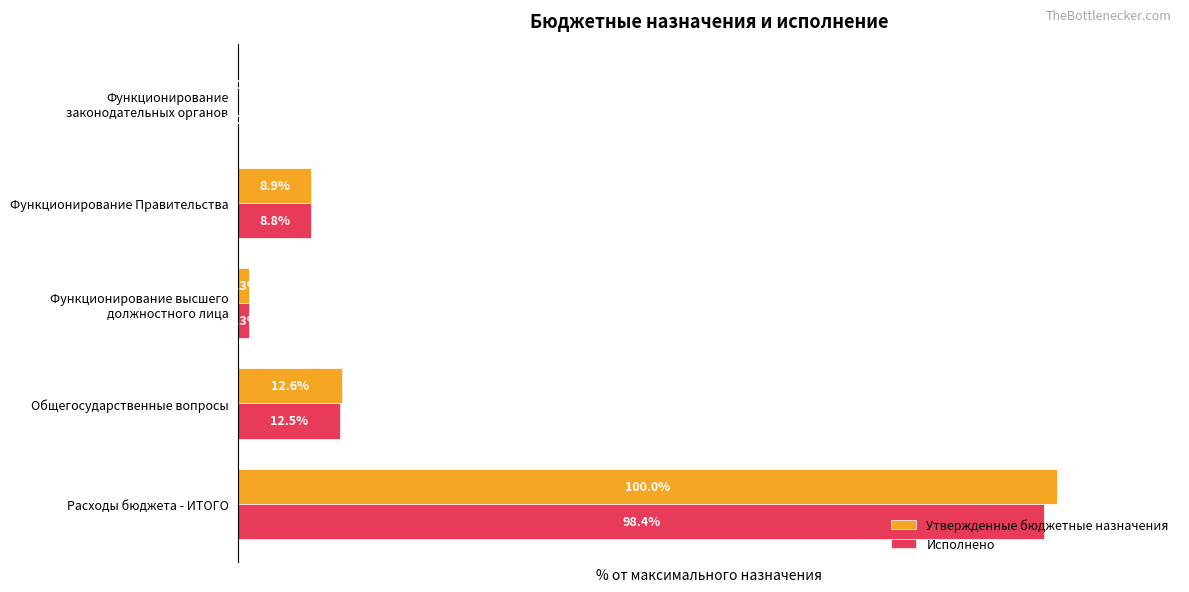

At which label does Утвержденные бюджетные назначения reach its peak?

Расходы бюджета - ИТОГО